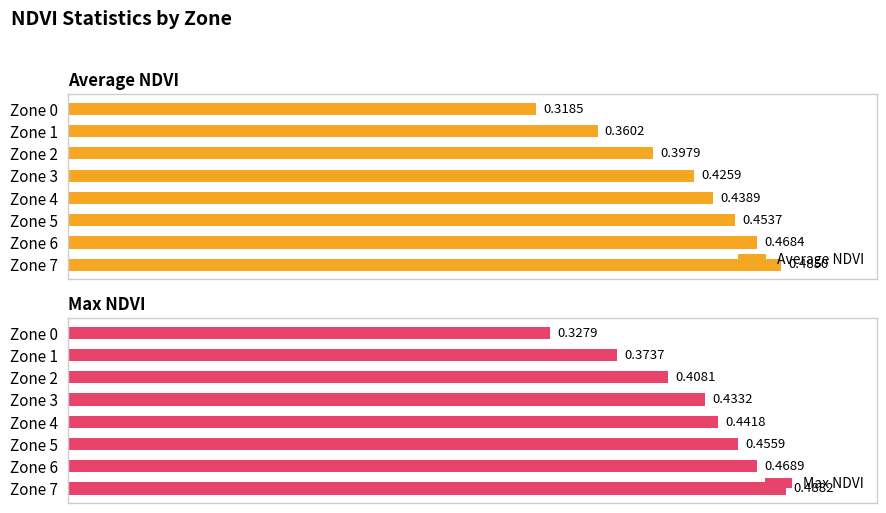

What are all the series names shown in the legend?

Average NDVI, Max NDVI